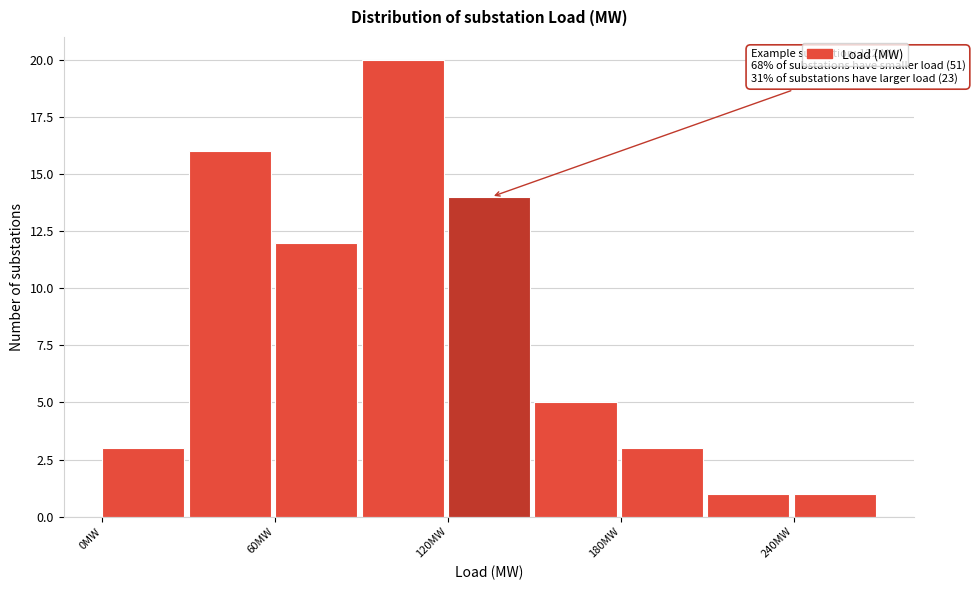

Read against the x-axis, roughly where is the centre of the tallest bar?

100